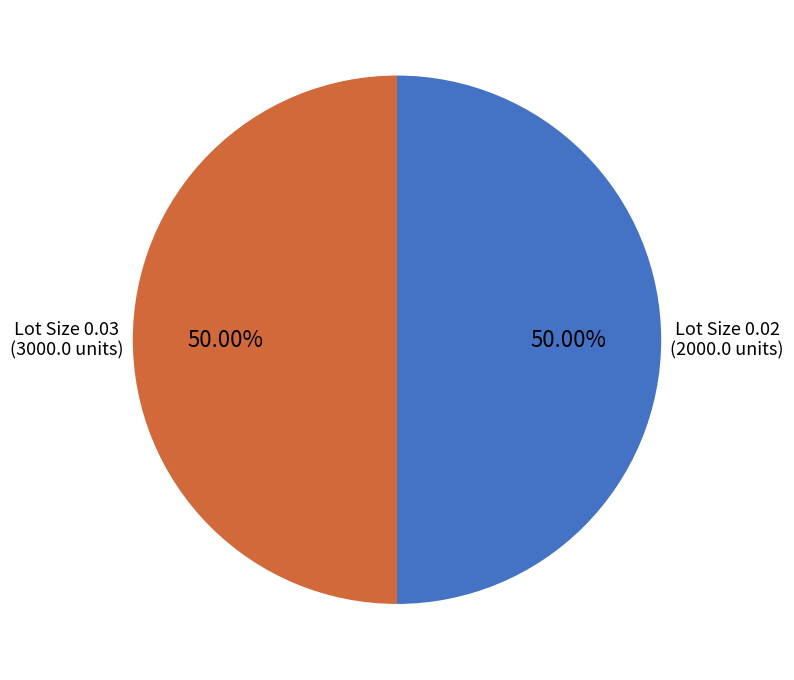

Do Lot Size 0.03 (3000.0 units) and Lot Size 0.02 (2000.0 units) together represent more than half of the pie?

Yes